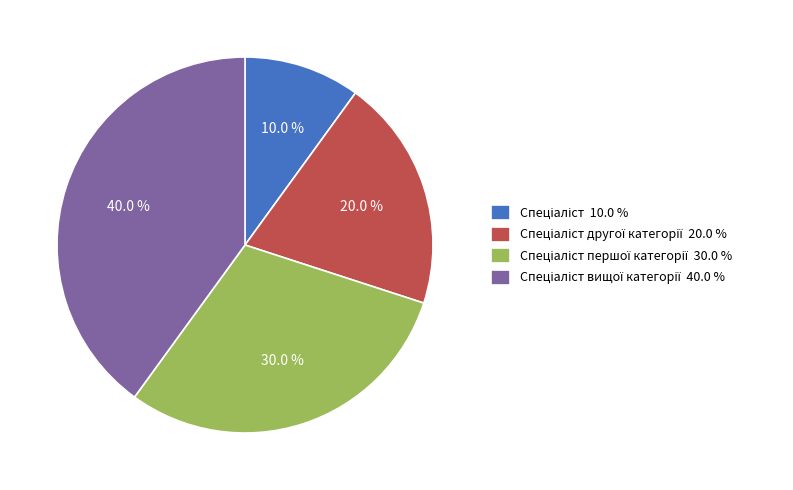

Is there any slice that represents more than half of the pie?

No